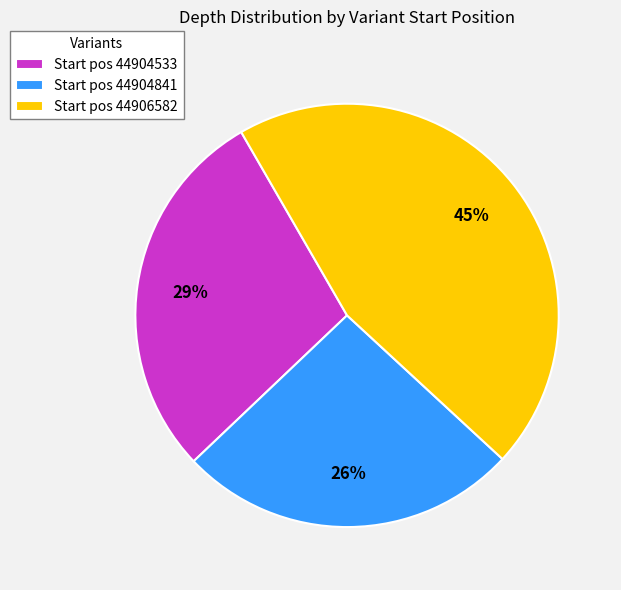

To the nearest percent, what is the difference between the largest and smallest slice percentages?

19%